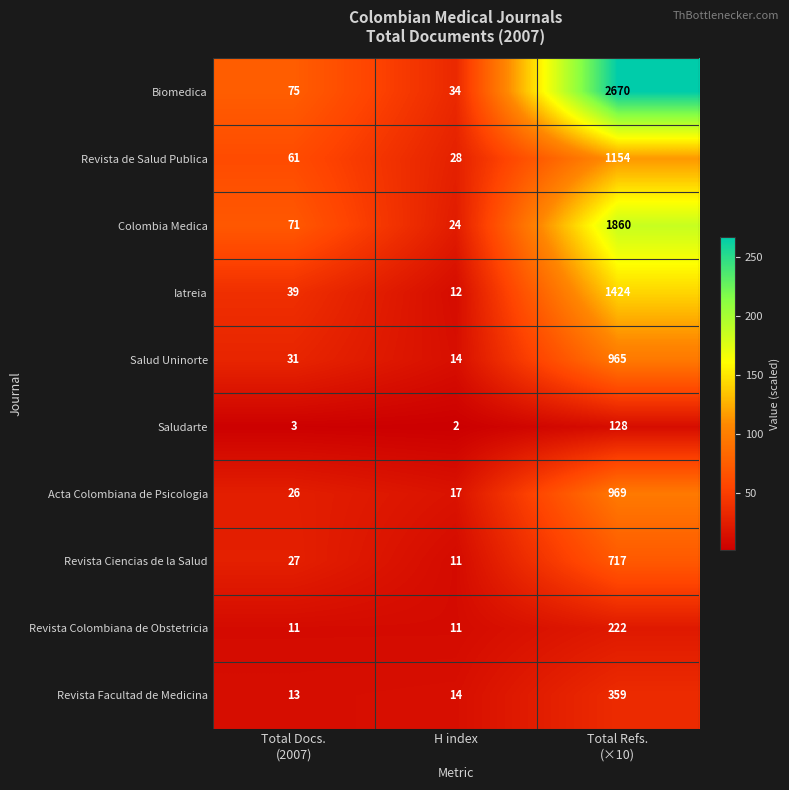

What is the total value across all series at H index?

167